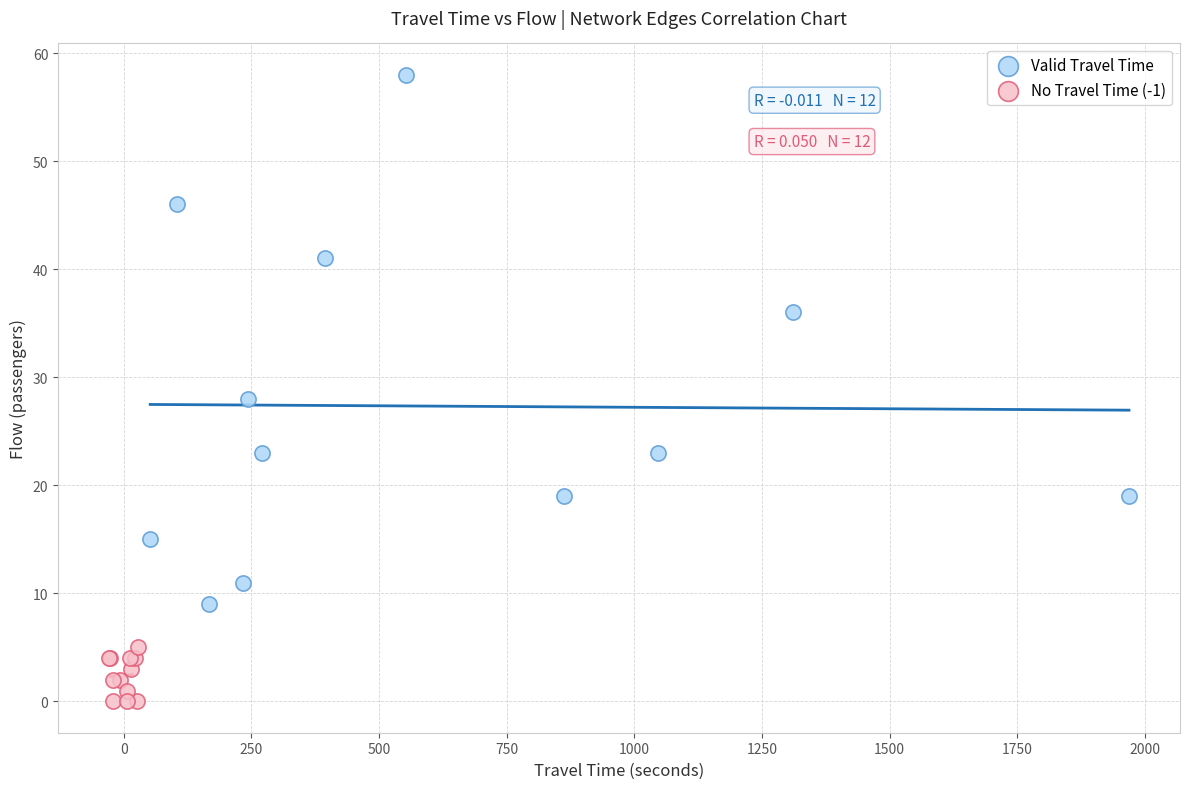

Which series has the largest Y range (max minus min)?

Valid Travel Time